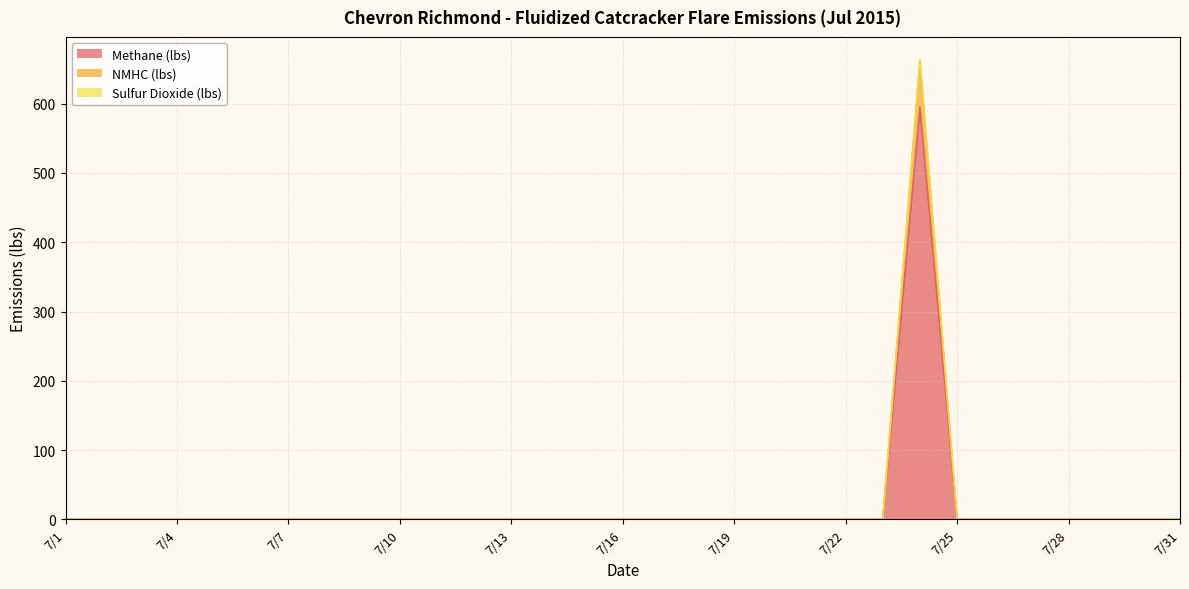

The Methane (lbs) series shows 0.0 at 7/21. True or false?

True